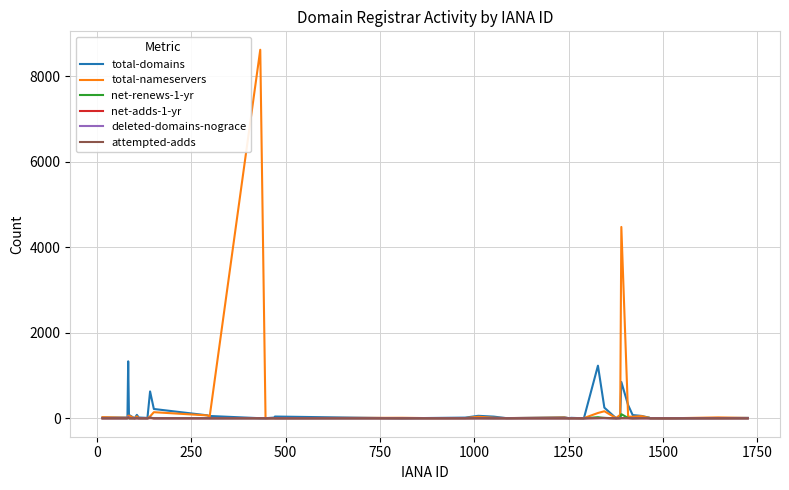

At how many categories does at least one series exceed 5073?

1